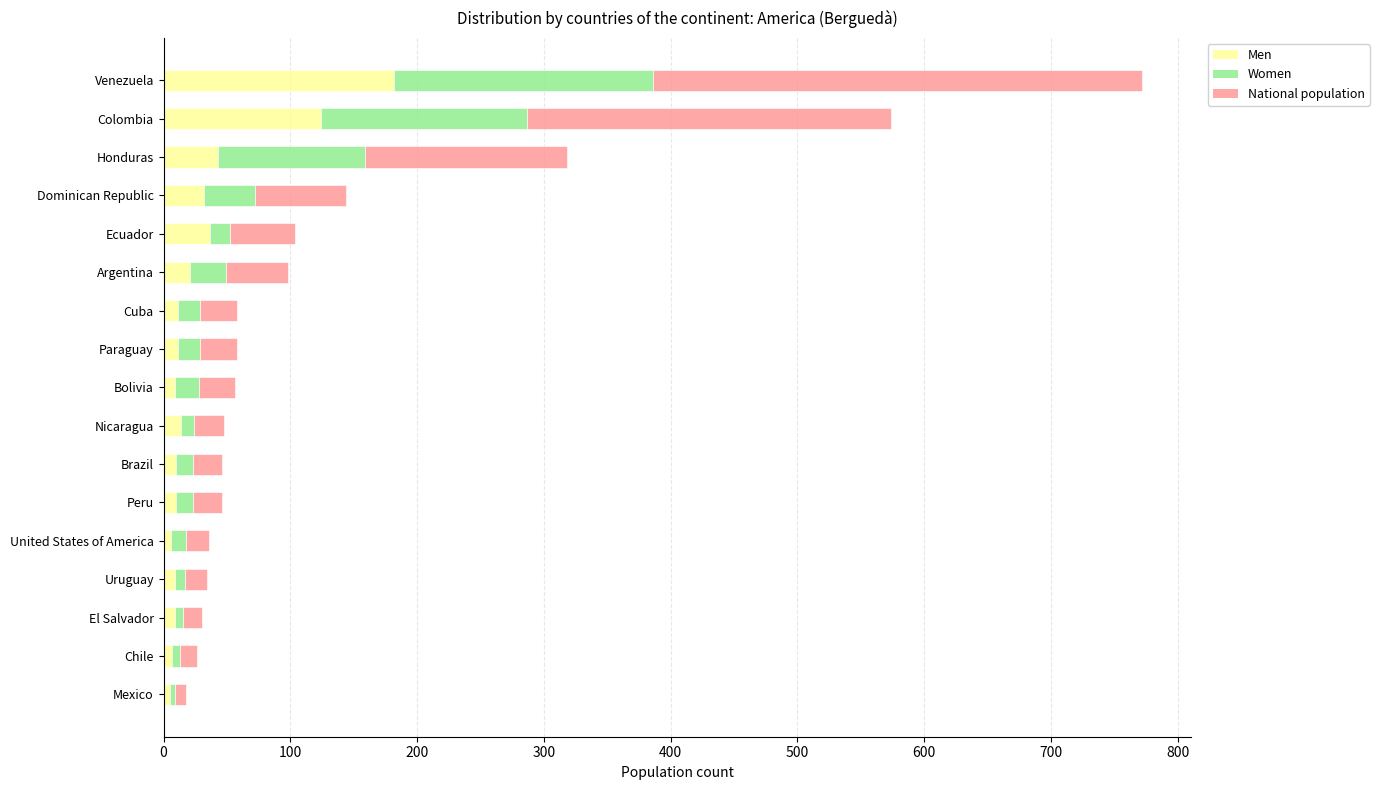

At which category is the sum across all series the highest?

Venezuela